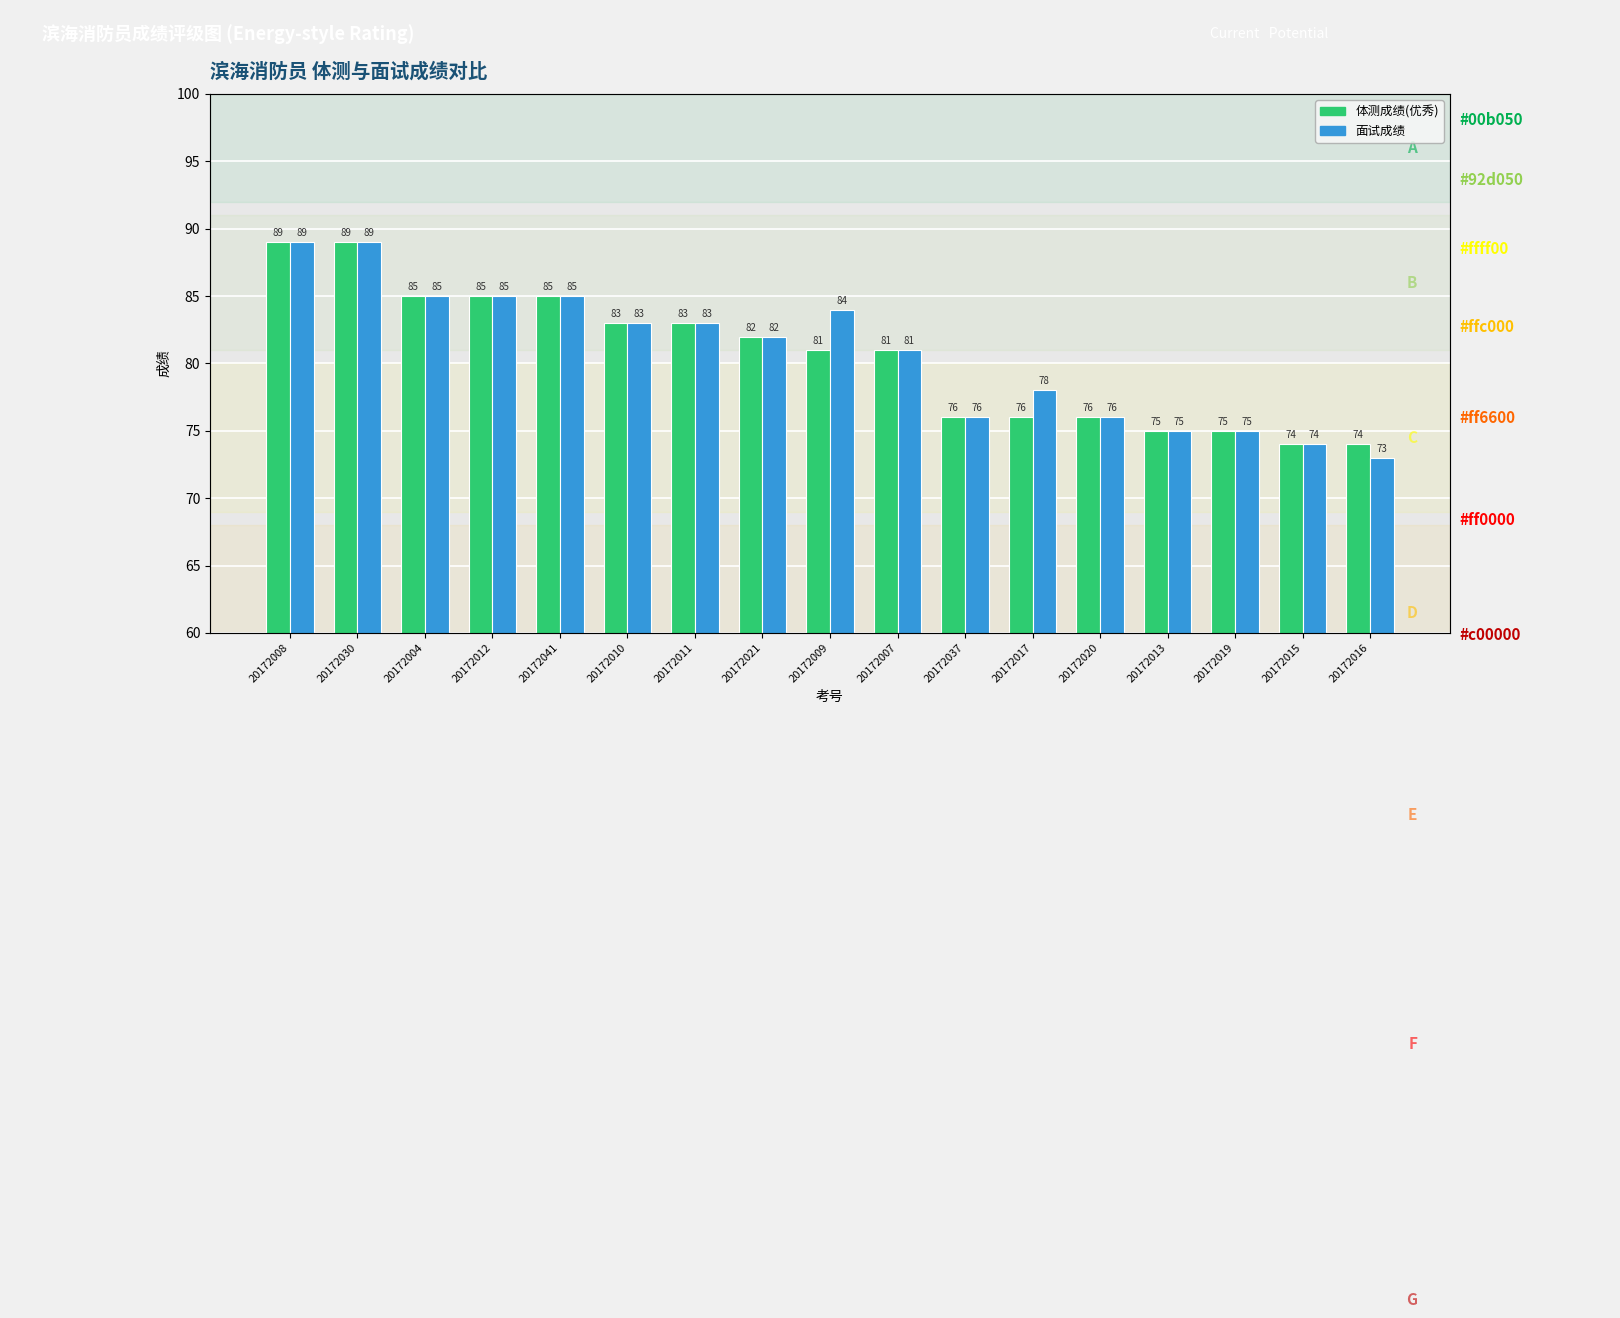

What is the total value across all series at 20172008?

178